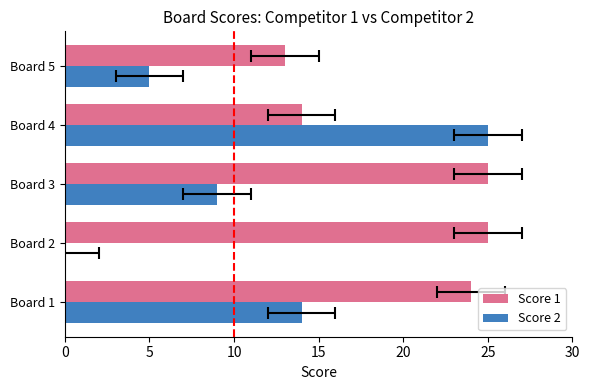

List the series in order of their peak value, highest first.

Score 1, Score 2